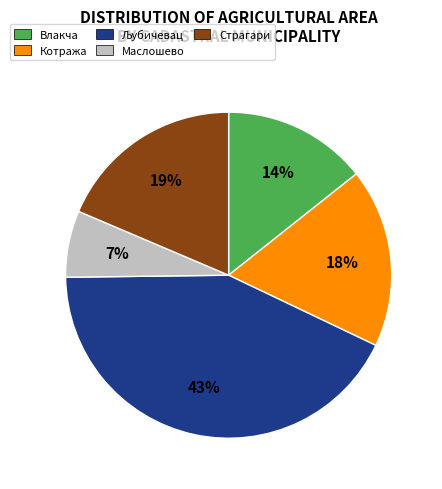

Combined, do Страгари and Влакча account for over 50%?

No